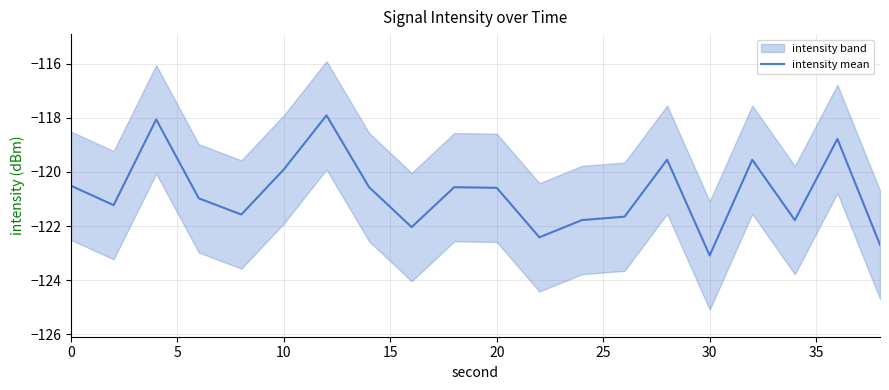

What is the maximum value shown in the chart?

-117.9